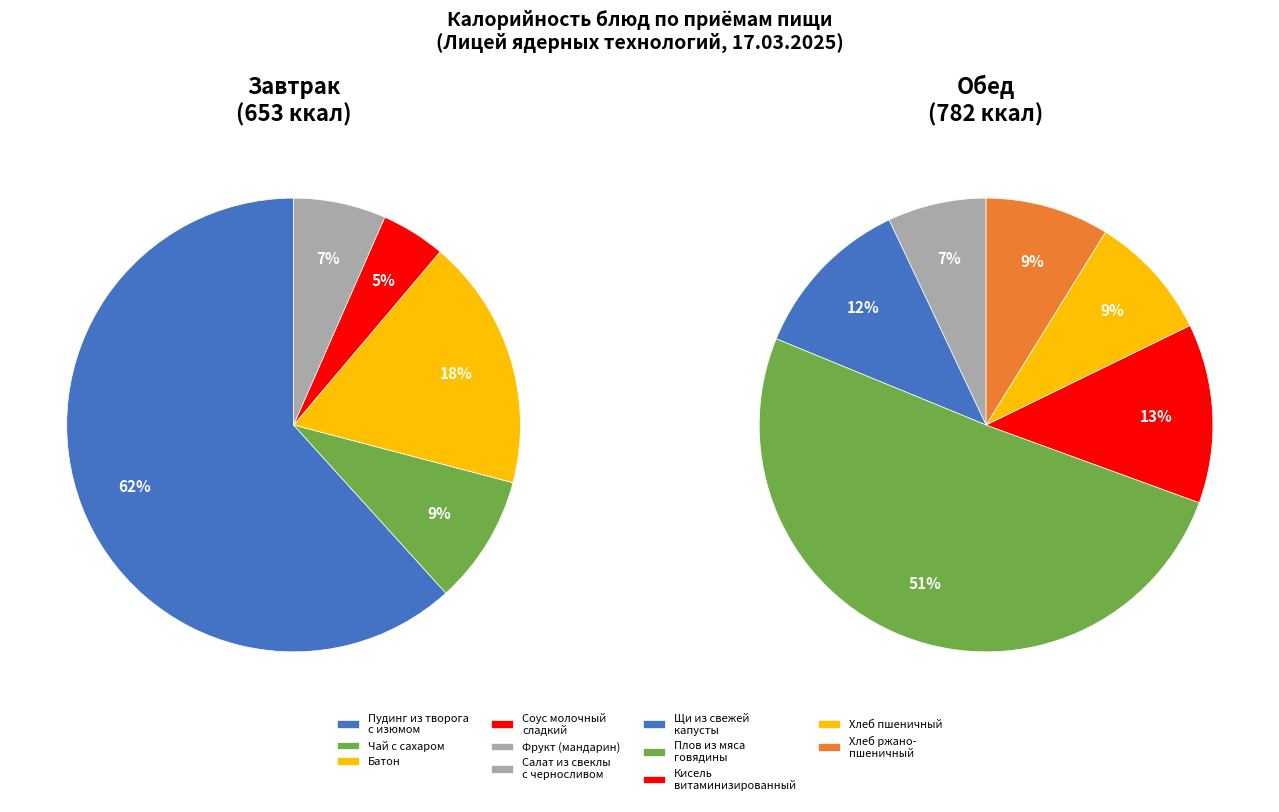

True or false: Соус молочный сладкий accounts for 2% of the total.

True